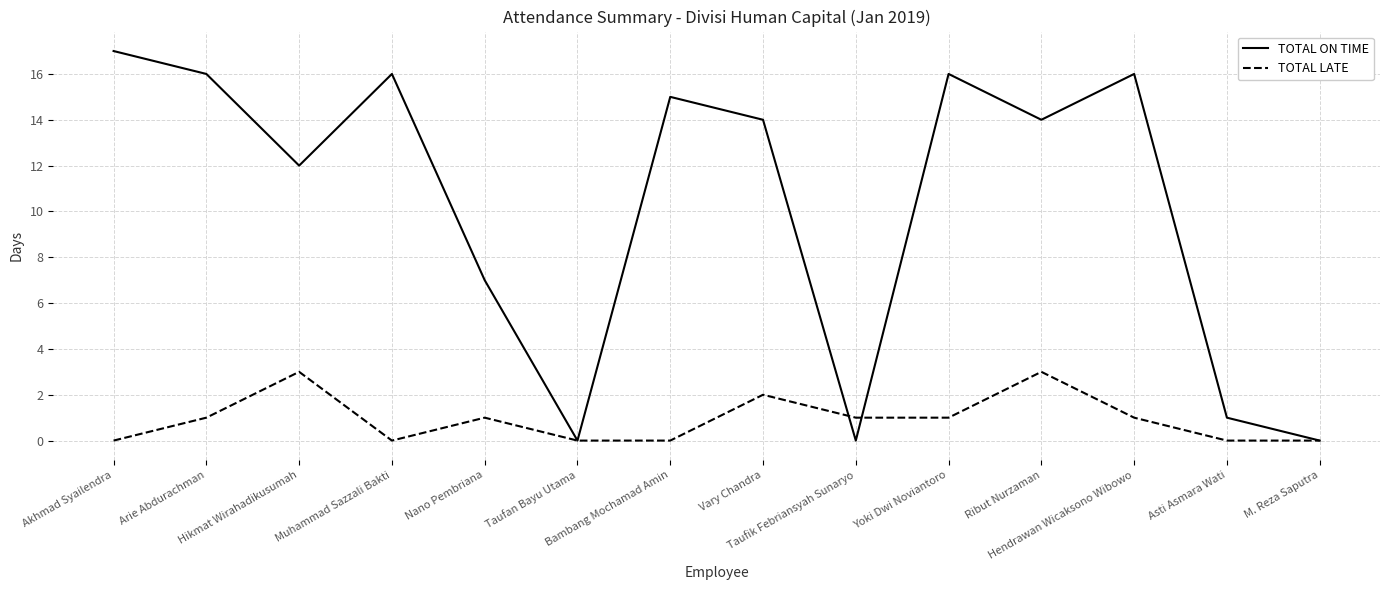

Reading left to right, list all the values displayed in this chart.

TOTAL ON TIME: 17	16	12	16	7	0	15	14	0	16	14	16	1	0
TOTAL LATE: 0	1	3	0	1	0	0	2	1	1	3	1	0	0